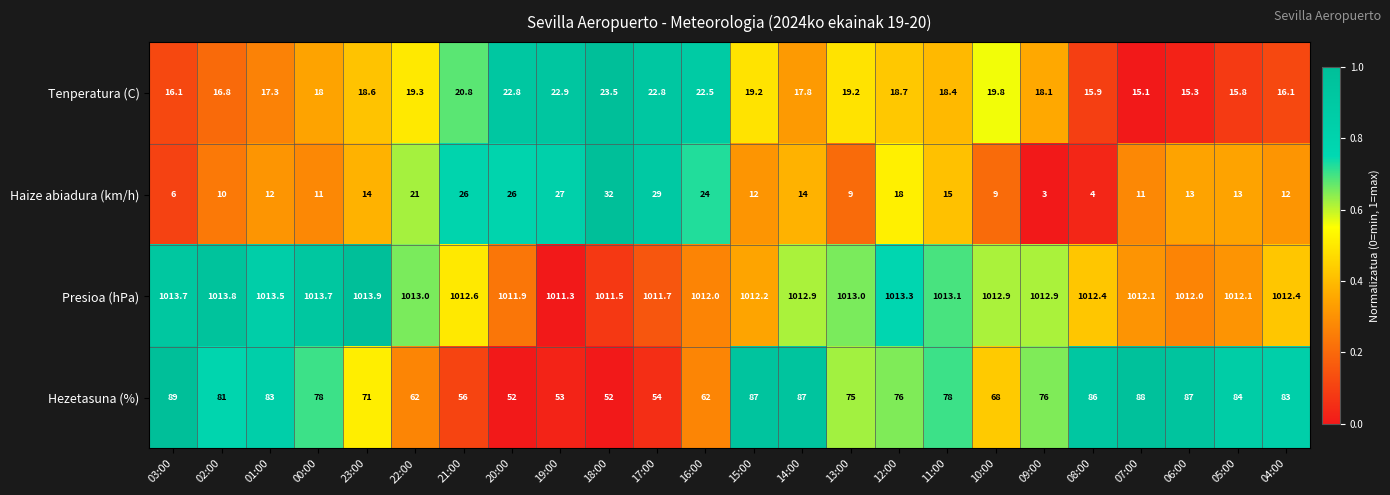

What is the difference between the highest and lowest values at 23:00?

999.9